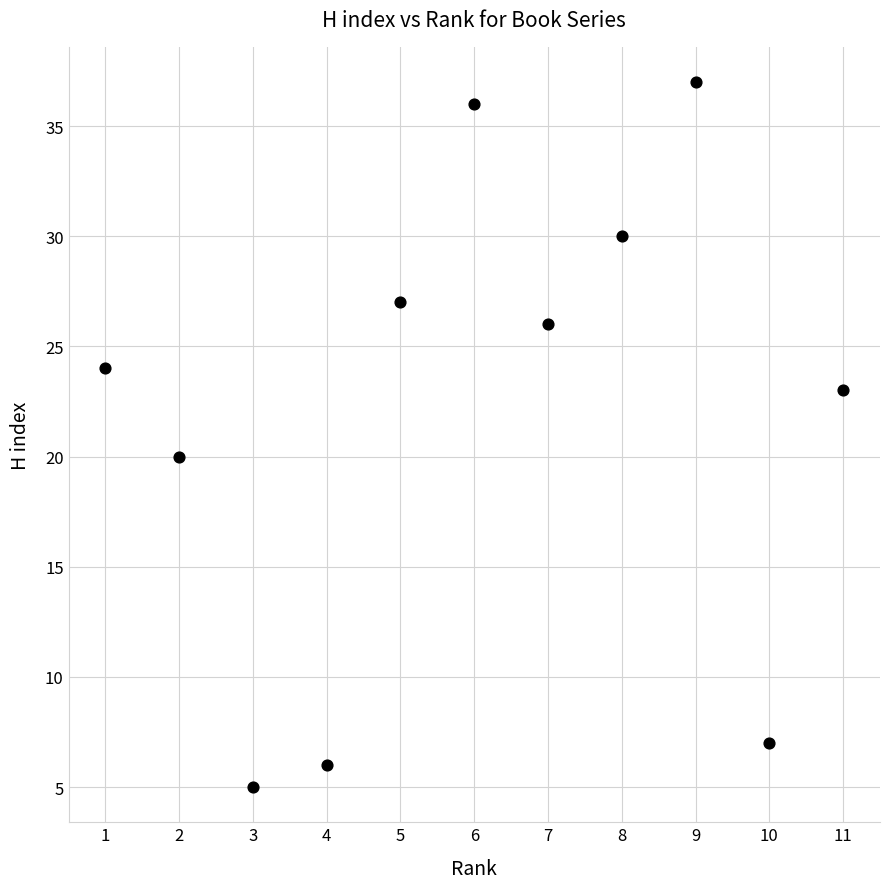

What Y value in the scatter plot is closest to 21?

20